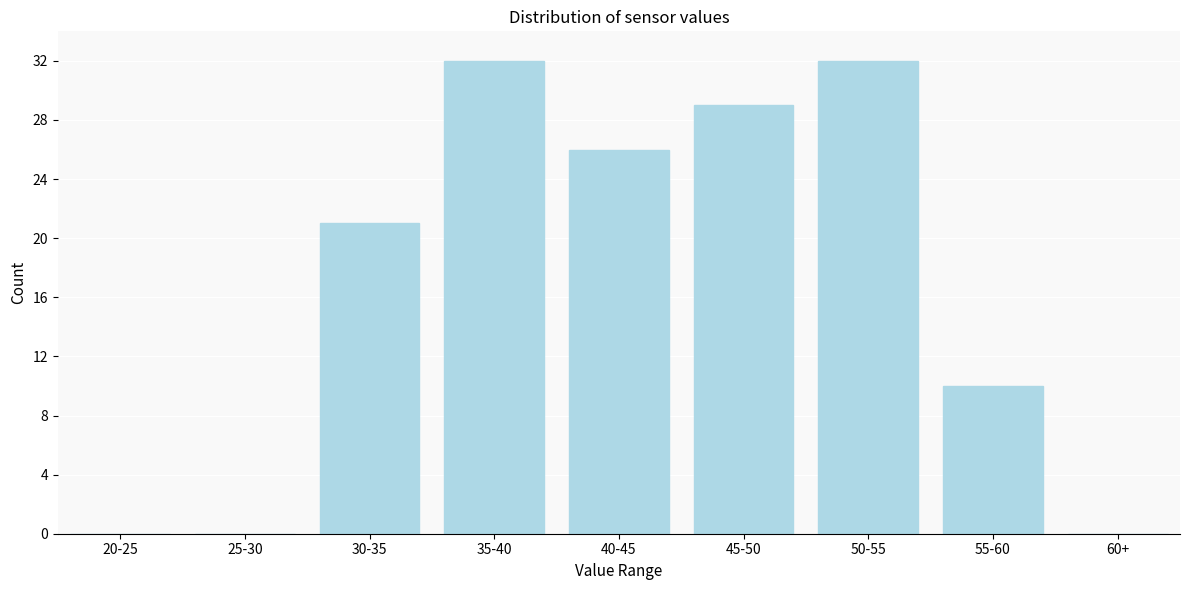

Reading left to right, what are all the values shown in this chart?

20-25=0	25-30=0	30-35=21	35-40=32	40-45=26	45-50=29	50-55=32	55-60=10	60+=0